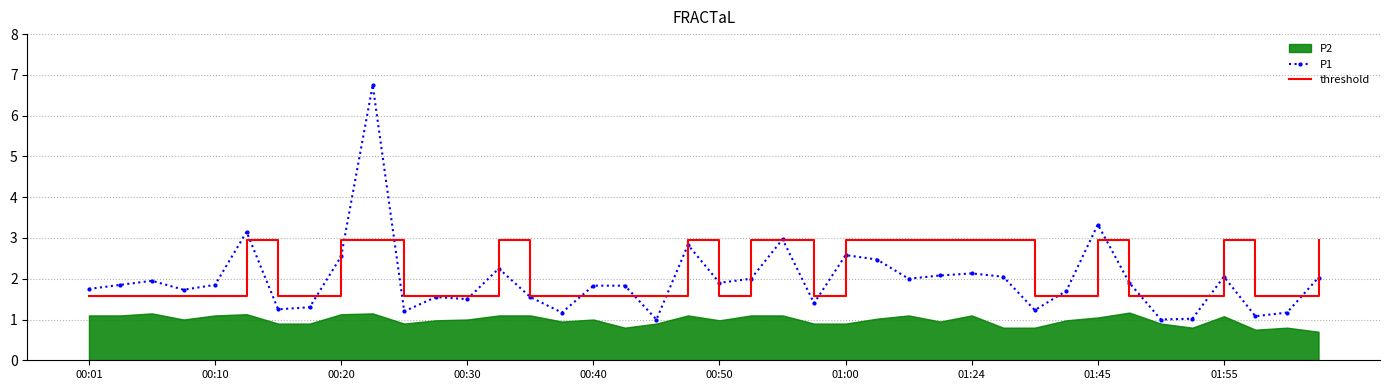

What is the average value of the P1 series?

2.0